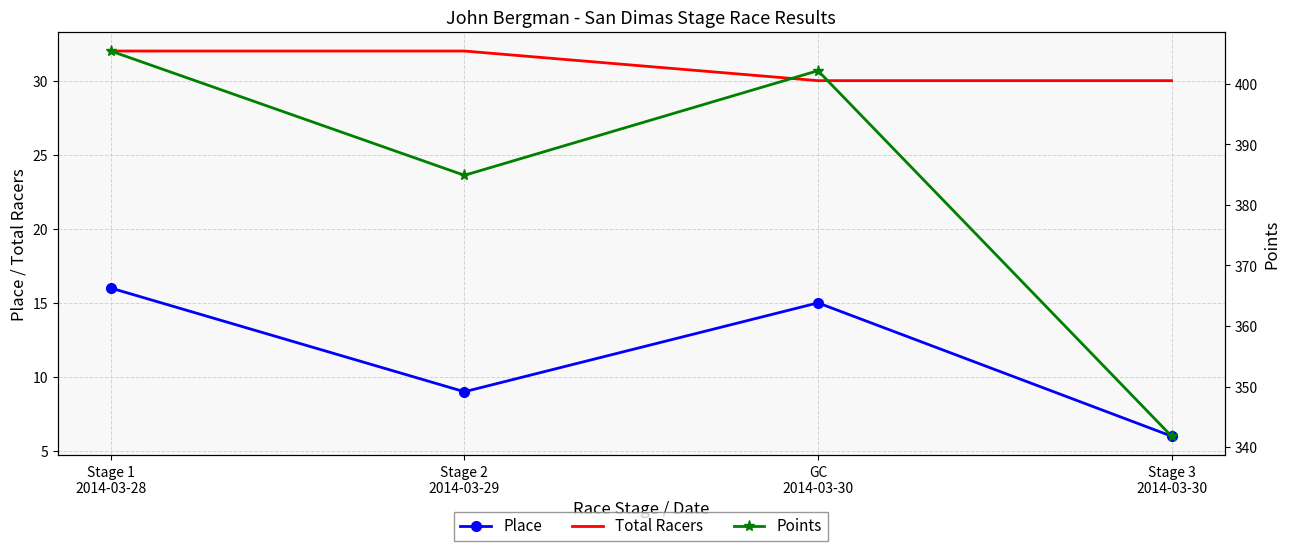

What is the minimum value for Place?

6